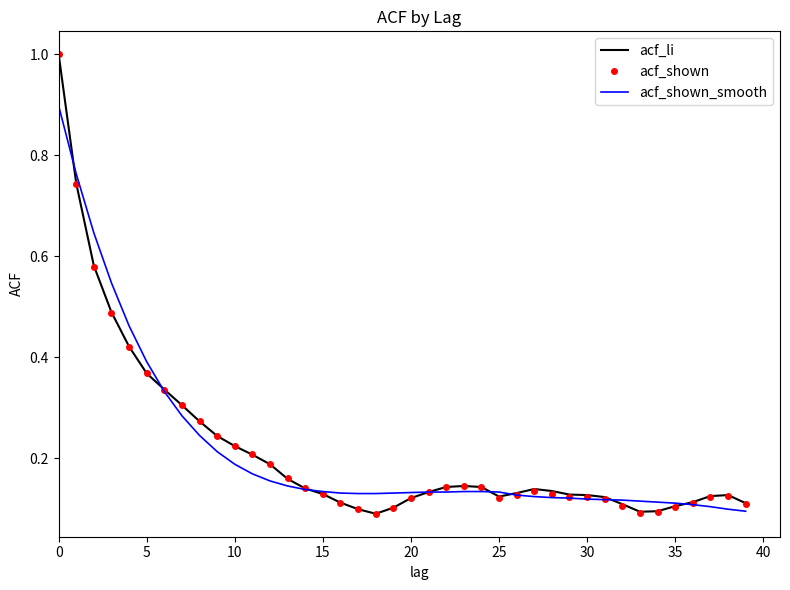

True or false: acf_shown and acf_shown_smooth cross at least once.

True